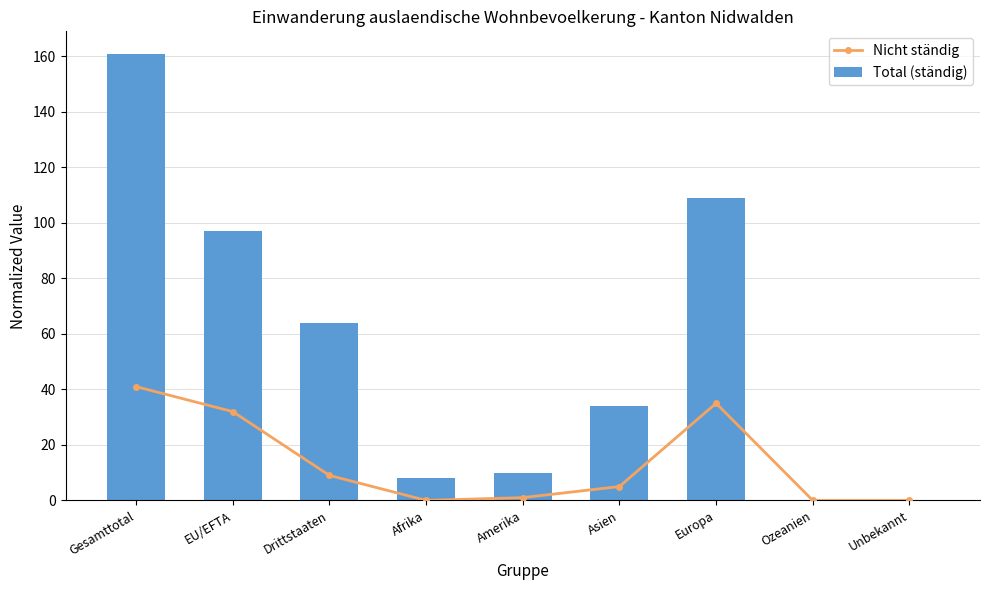

Rank the series by their average value, from lowest to highest.

Nicht ständig, Total (ständig)